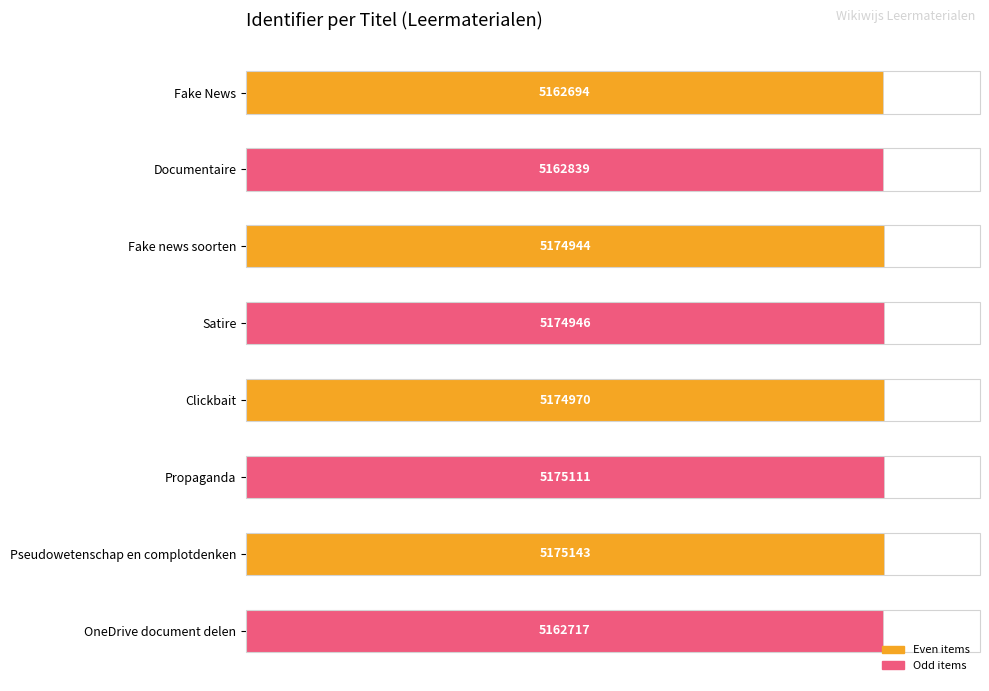

How many bars are there in total?

8